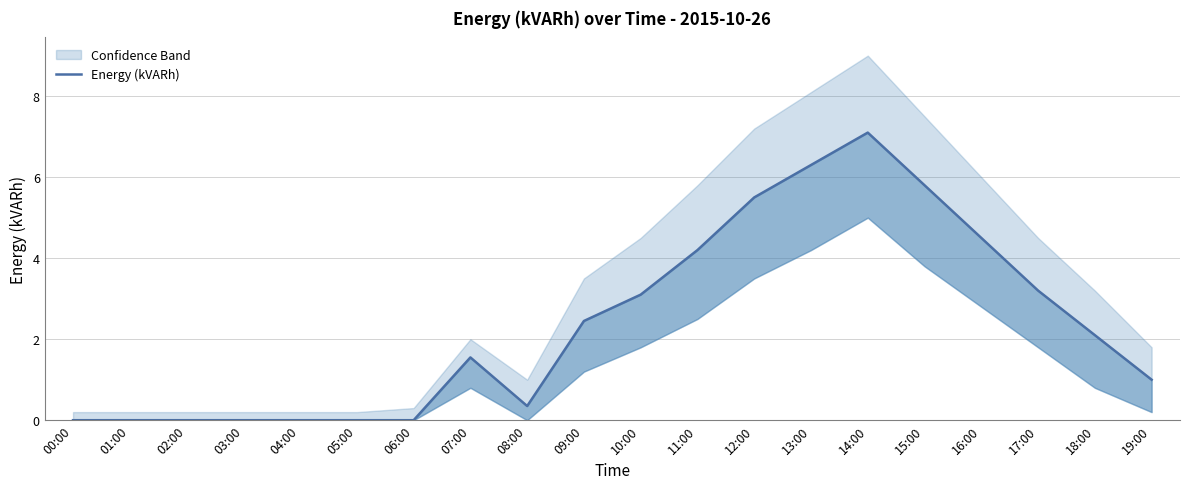

The chart shows a value of 6.3 at 13:00. True or false?

True